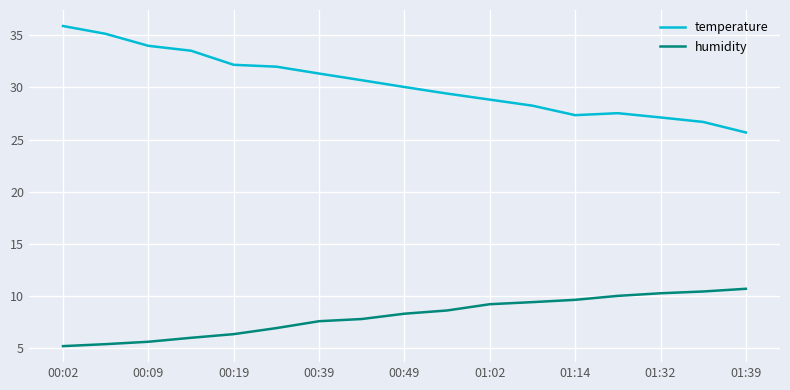

In temperature, how many points are lower than both neighbors (excluding endpoints)?

1